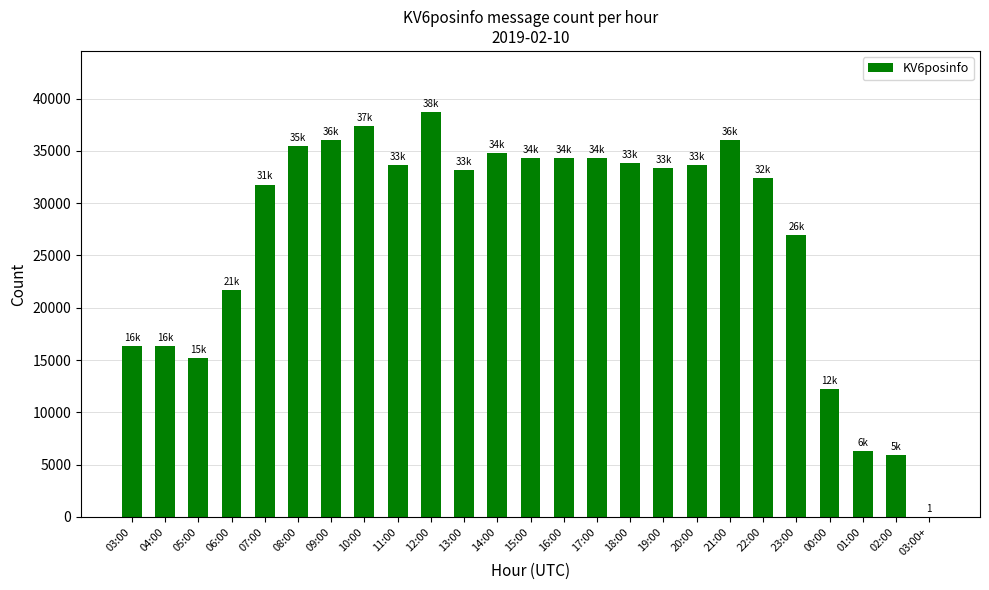

What is the sum of all values?

674273